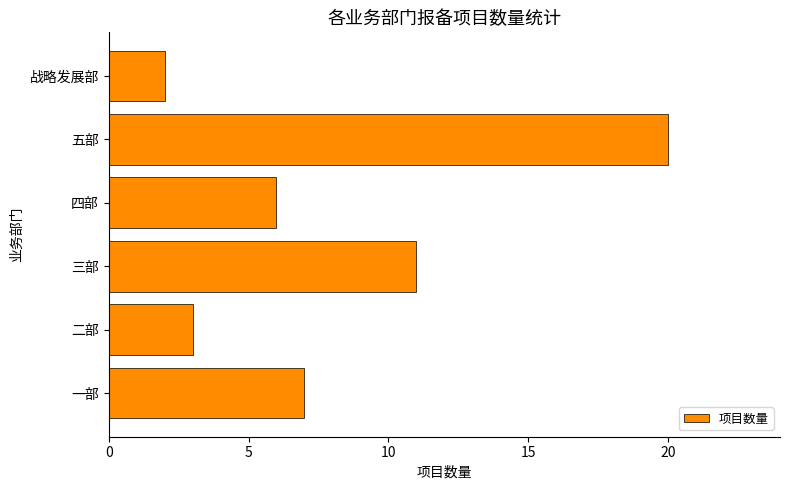

How many data points are less than 7?

3